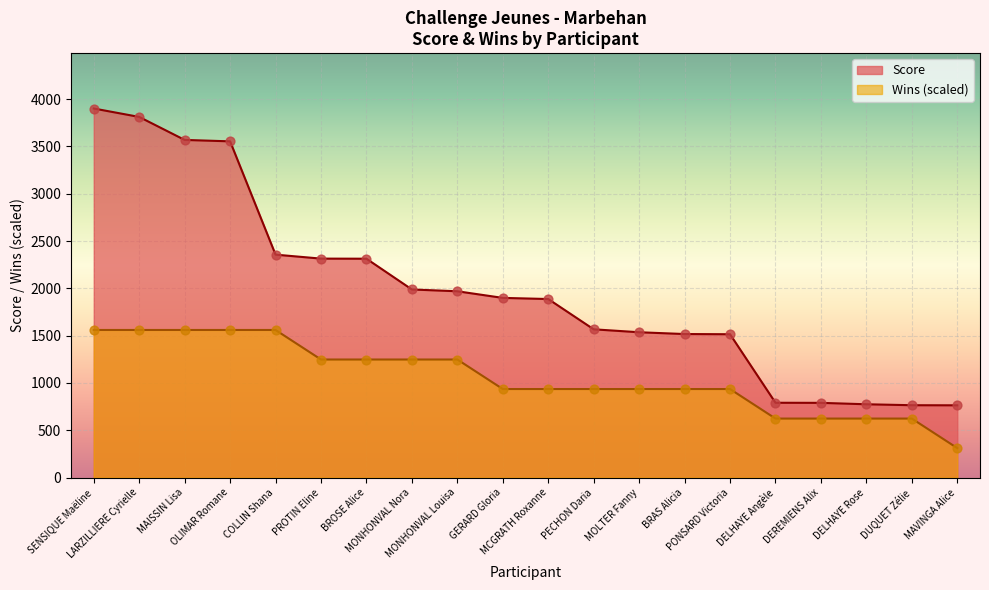

Which series has the largest total across all categories?

Score